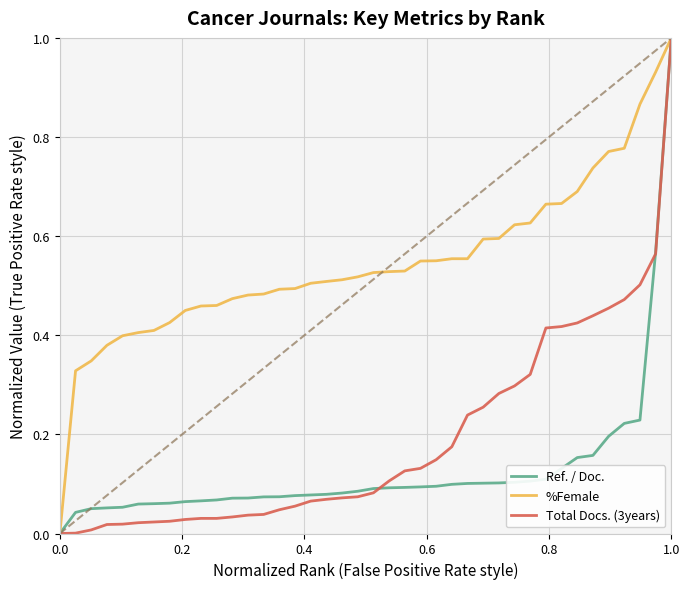

Which series has the largest total across all categories?

%Female